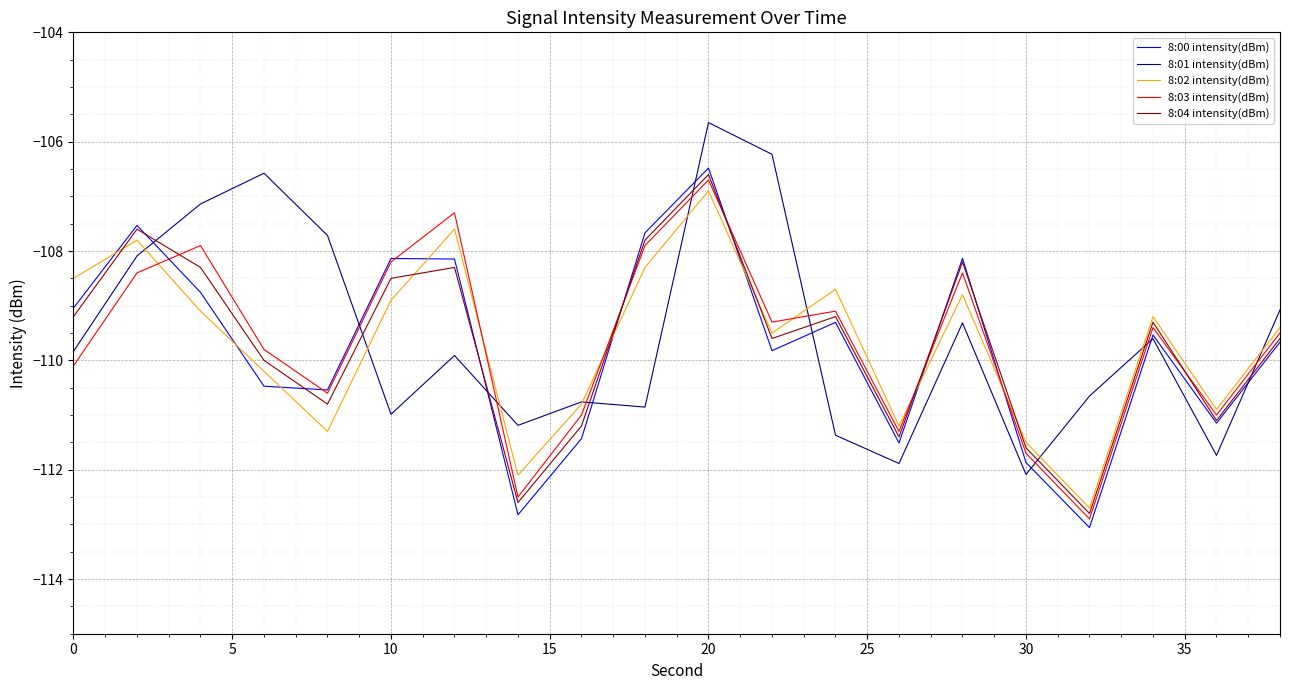

Reading right to left, transcribe all the data shown in this chart.

8:00 intensity(dBm): -109.7	-111.1	-109.5	-113.1	-111.9	-108.1	-111.5	-109.3	-109.8	-106.5	-107.7	-111.4	-112.8	-108.1	-108.1	-110.5	-110.5	-108.8	-107.5	-109.0
8:01 intensity(dBm): -109.1	-111.7	-109.6	-110.7	-112.1	-109.3	-111.9	-111.4	-106.2	-105.7	-110.9	-110.8	-111.2	-109.9	-111.0	-107.7	-106.6	-107.1	-108.1	-109.8
8:02 intensity(dBm): -109.4	-110.9	-109.2	-112.7	-111.5	-108.8	-111.2	-108.7	-109.5	-106.9	-108.3	-110.8	-112.1	-107.6	-108.9	-111.3	-110.2	-109.1	-107.8	-108.5
8:03 intensity(dBm): -109.5	-111.0	-109.4	-112.9	-111.7	-108.4	-111.3	-109.1	-109.3	-106.7	-107.9	-111.0	-112.5	-107.3	-108.2	-110.6	-109.8	-107.9	-108.4	-110.1
8:04 intensity(dBm): -109.6	-111.1	-109.3	-112.8	-111.6	-108.2	-111.4	-109.2	-109.6	-106.6	-107.8	-111.2	-112.6	-108.3	-108.5	-110.8	-110.0	-108.3	-107.6	-109.2